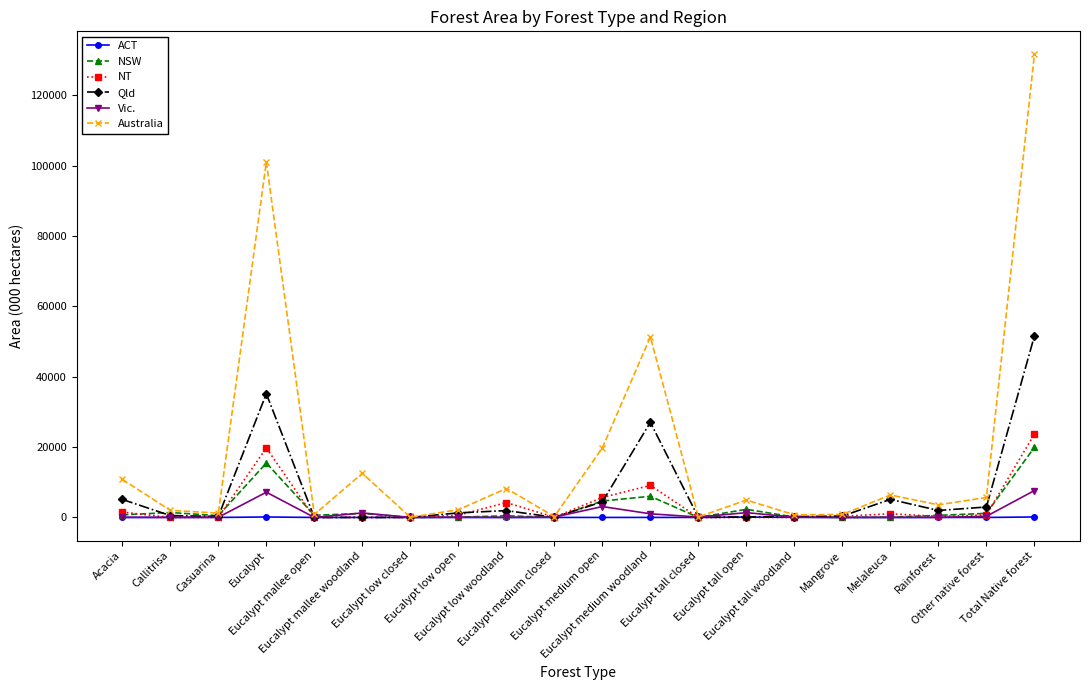

Which series has the largest total across all categories?

Australia